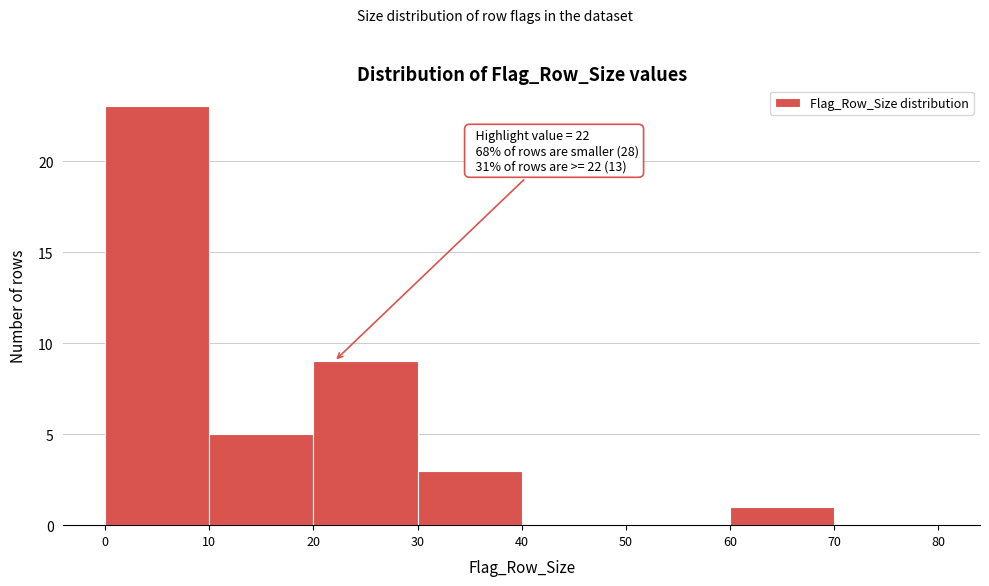

Which range on the x-axis has the tallest bar?

0 to 10